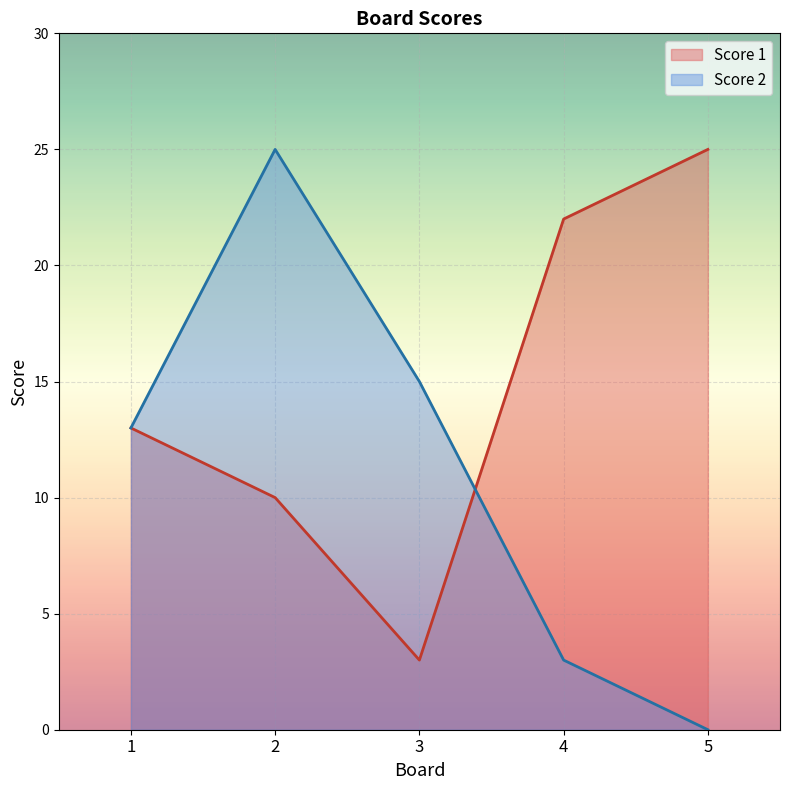

Where does the Score 2 series first go above 13?

2